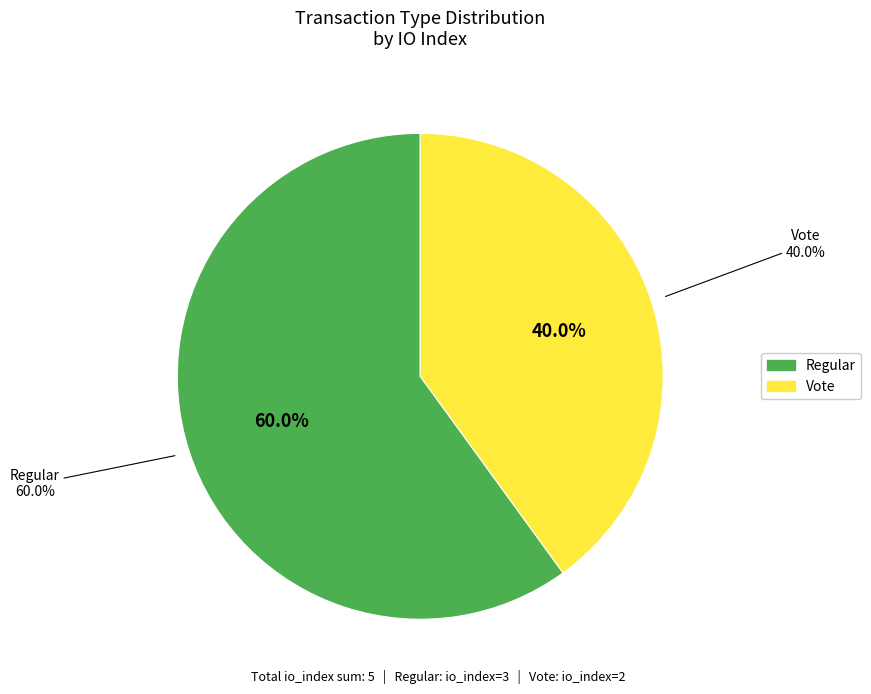

The Regular (io_index=3) slice represents 60% of the pie. True or false?

True